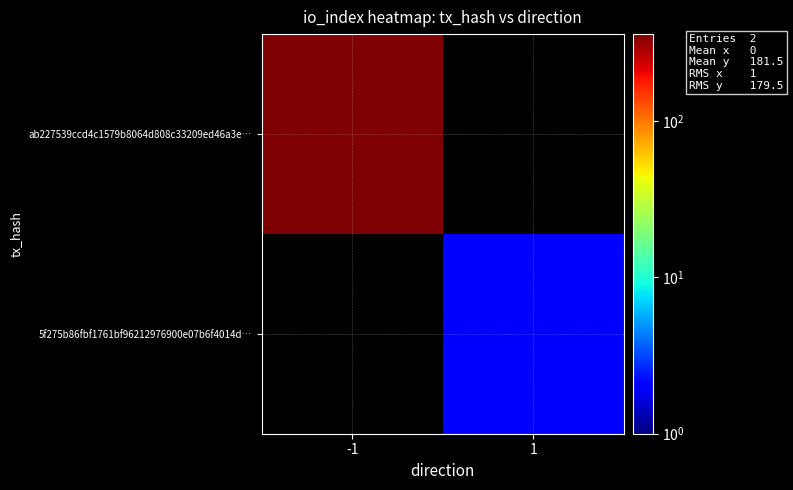

Rank the series by their average value, from lowest to highest.

5f275b86fbf1761bf96212976900e07b6f4014d…, ab227539ccd4c1579b8064d808c33209ed46a3e…